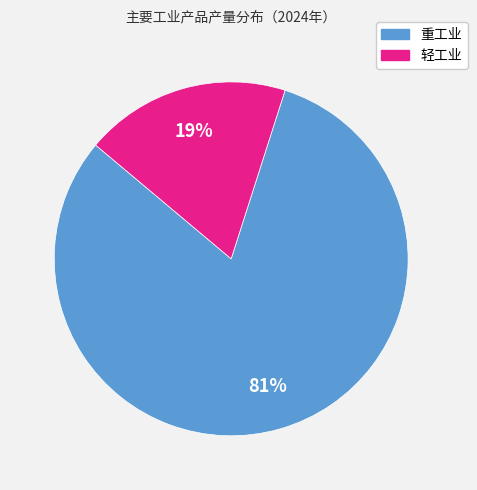

To the nearest percent, what is the average slice percentage?

50%